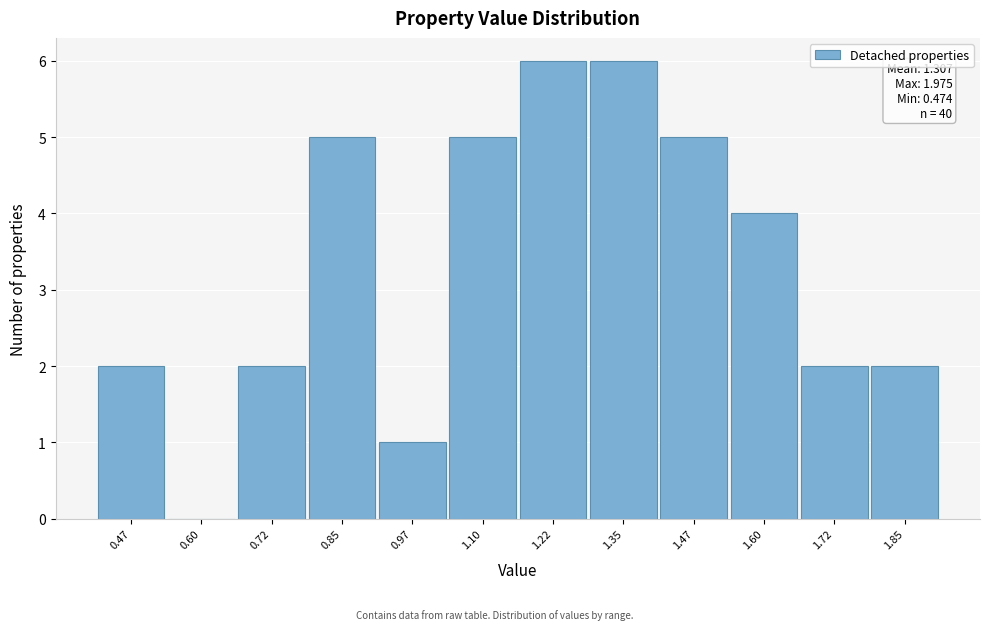

Reading left to right, extract all data points from this chart.

0.47=2	0.60=0	0.72=2	0.85=5	0.97=1	1.10=5	1.22=6	1.35=6	1.47=5	1.60=4	1.72=2	1.85=2